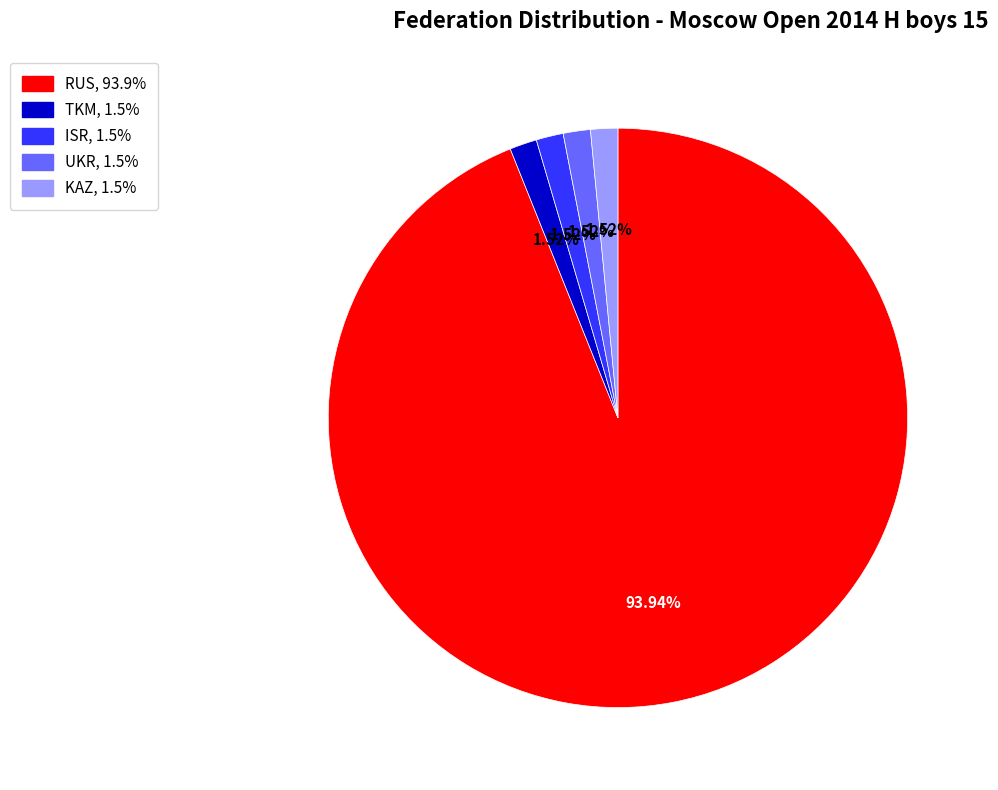

Is RUS the majority of the pie?

Yes